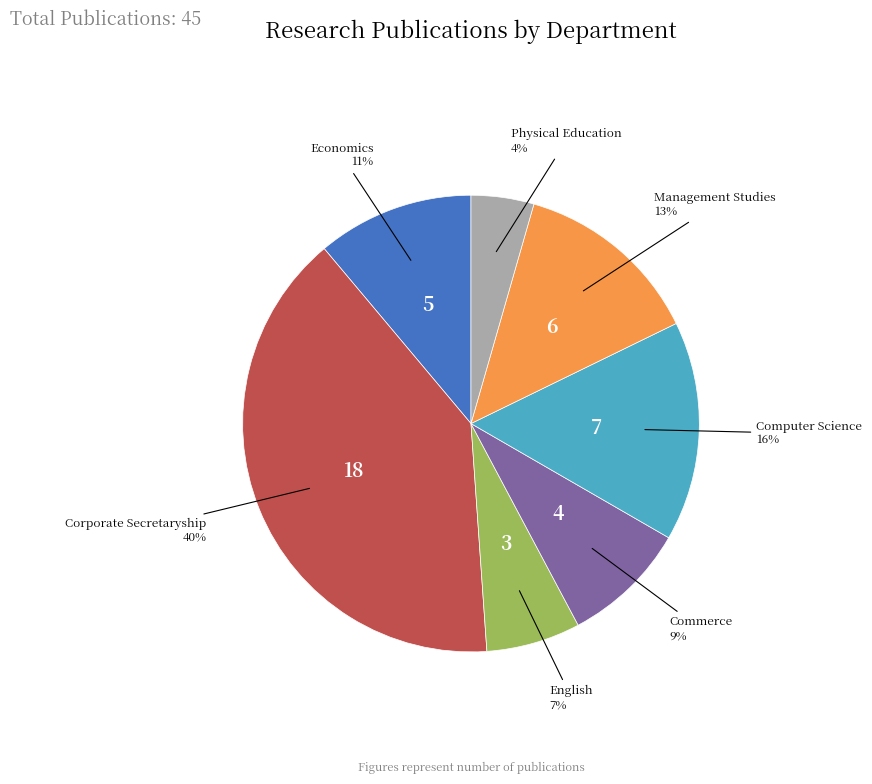

Does any single category account for the majority?

No